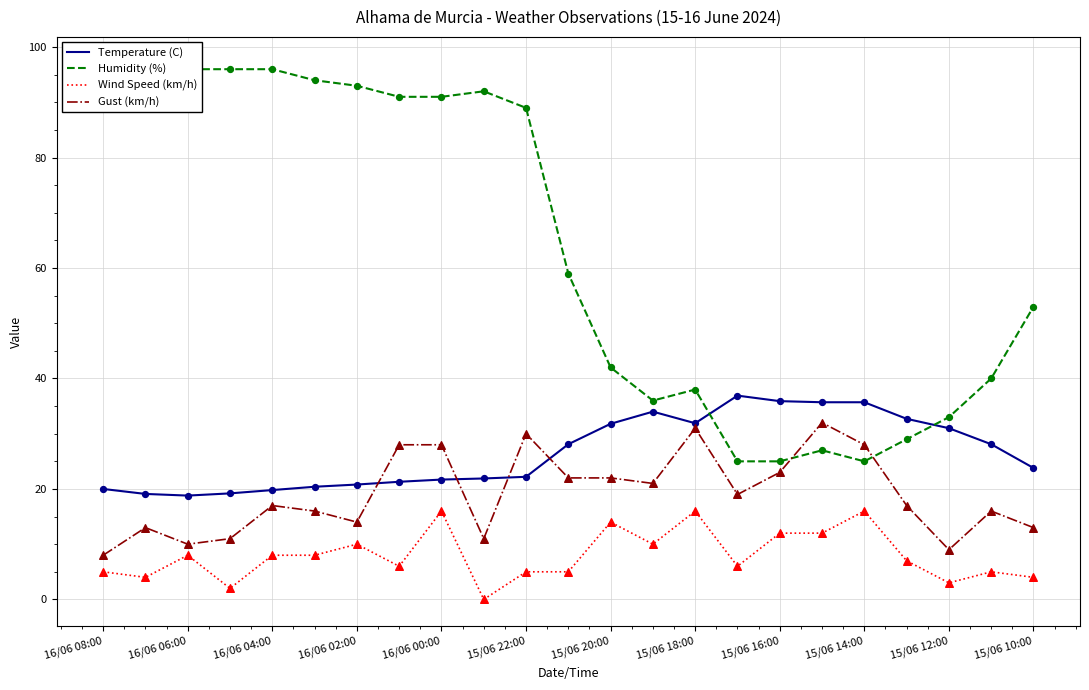

At how many categories does at least one series exceed 11?

23